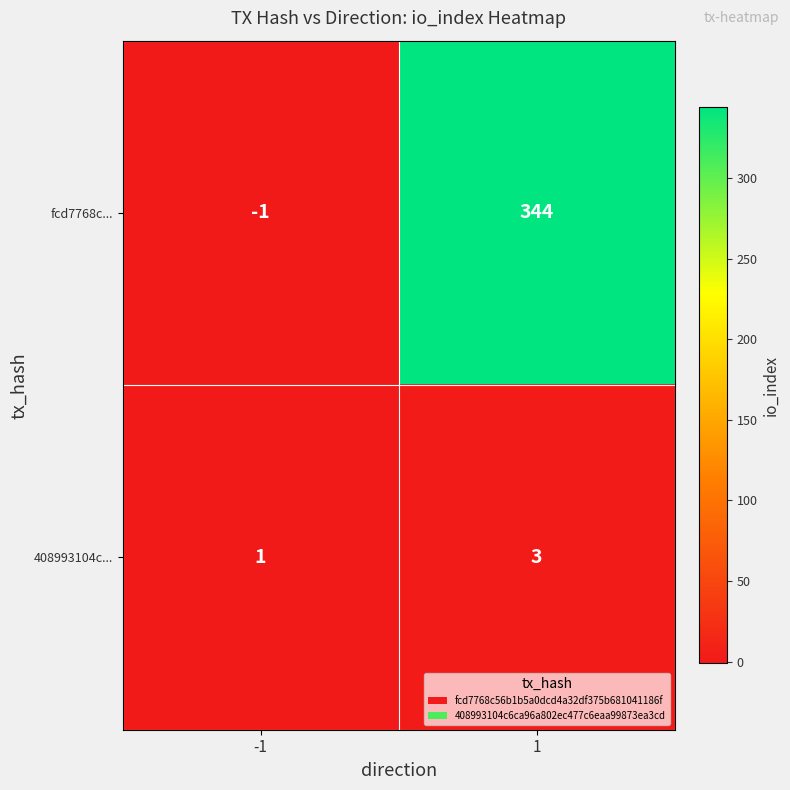

Count the number of data series in this chart.

2